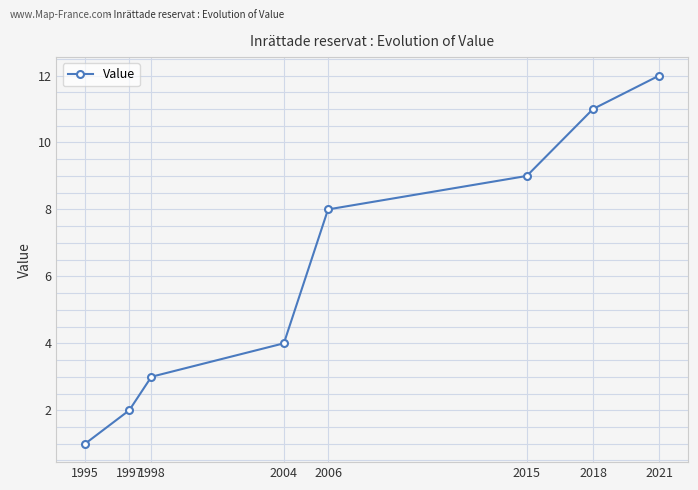

Reading left to right, list all the values displayed in this chart.

1995=1	1997=2	1998=3	2004=4	2006=8	2015=9	2018=11	2021=12